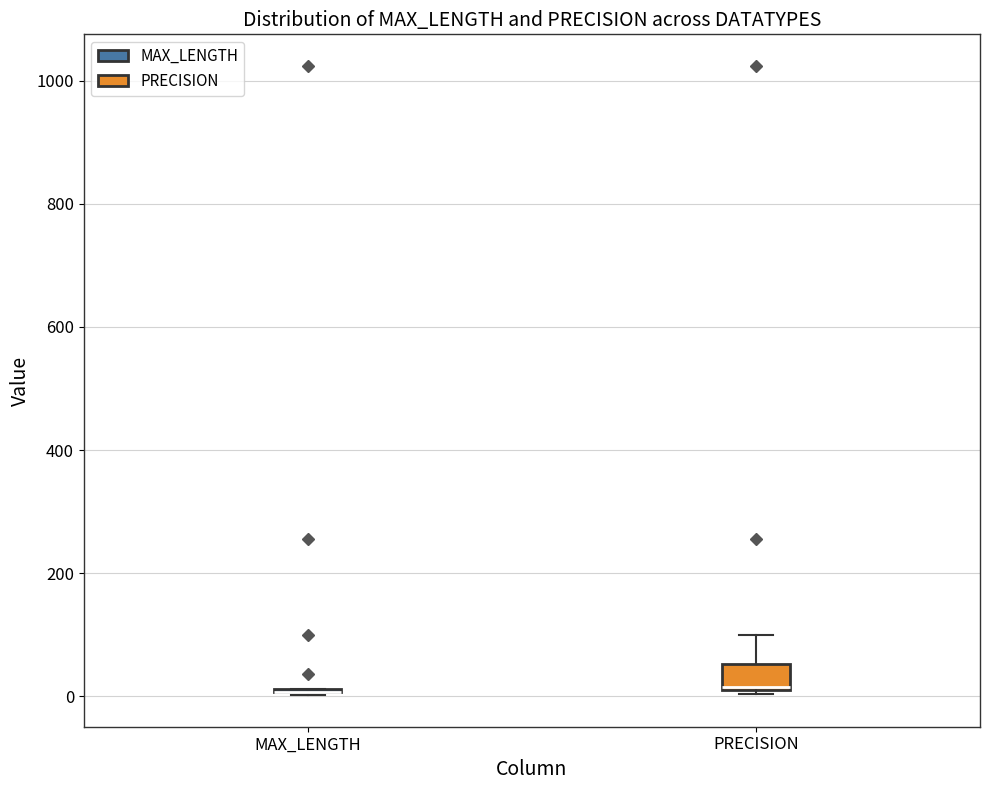

Reading left to right, read every box against the y-axis: the position of its median line, the range the box covers, and the ends of its whiskers. The values are not printed on the chart, so give them approximately, as read against the axis.

MAX_LENGTH: box collapsed to a line at 0, whiskers 0 to 20
PRECISION: median 20, box 0 to 60, whiskers 0 to 100